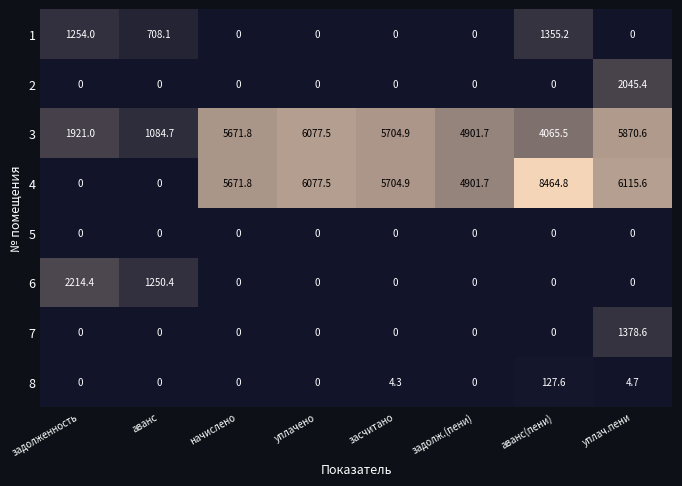

What is the maximum value shown in the chart?

8464.8